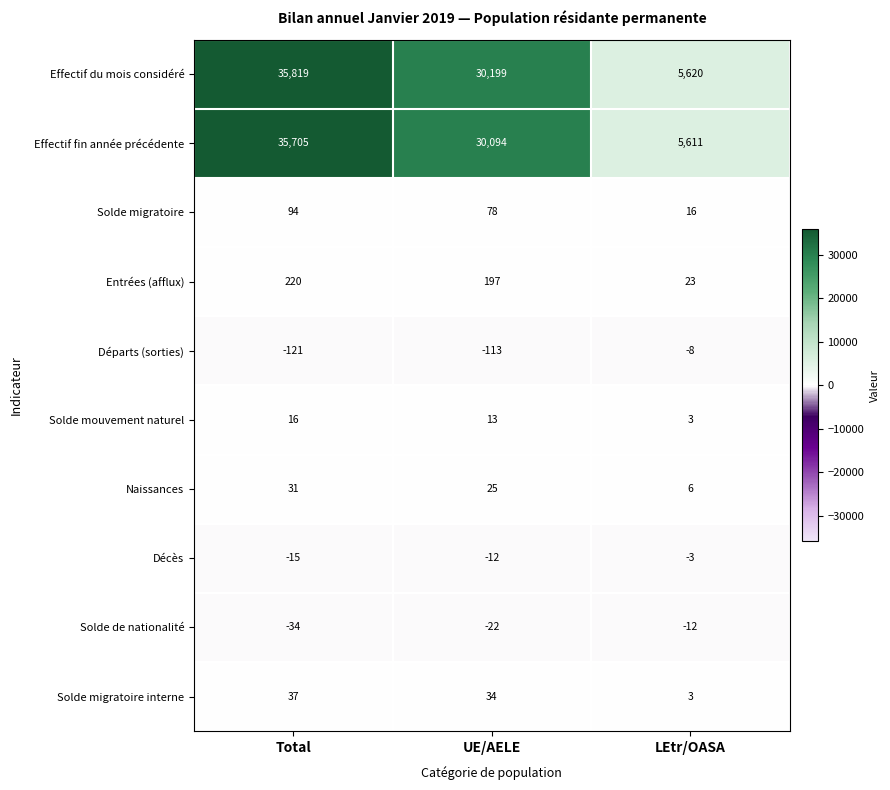

What is the total value across all series at UE/AELE?

60493